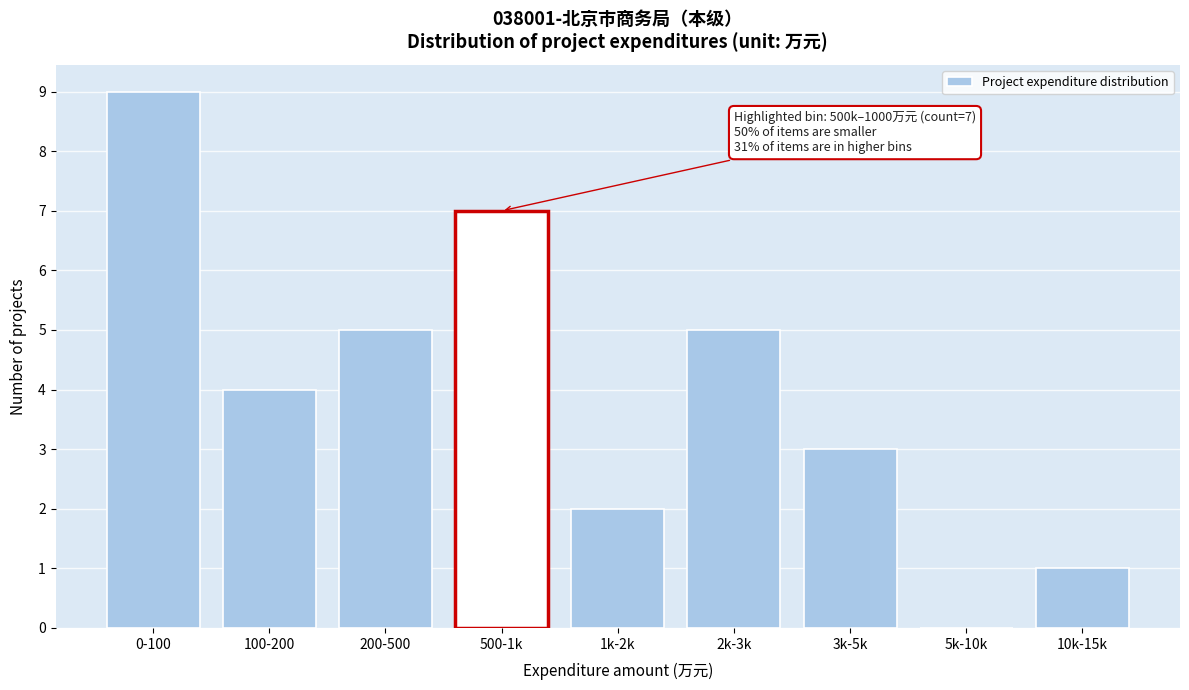

Reading left to right, list all the values displayed in this chart.

0-100=9	100-200=4	200-500=5	500-1k=7	1k-2k=2	2k-3k=5	3k-5k=3	5k-10k=0	10k-15k=1